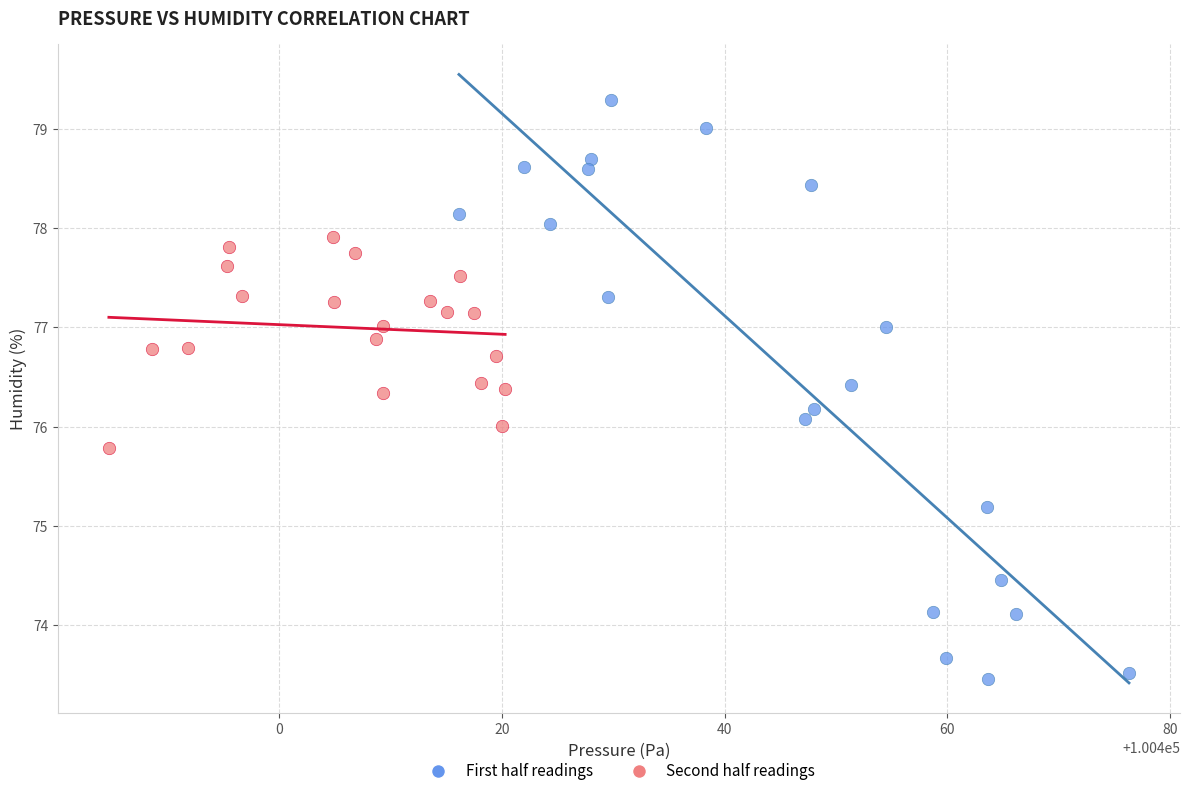

Which series contains the lowest Y value?

First half readings